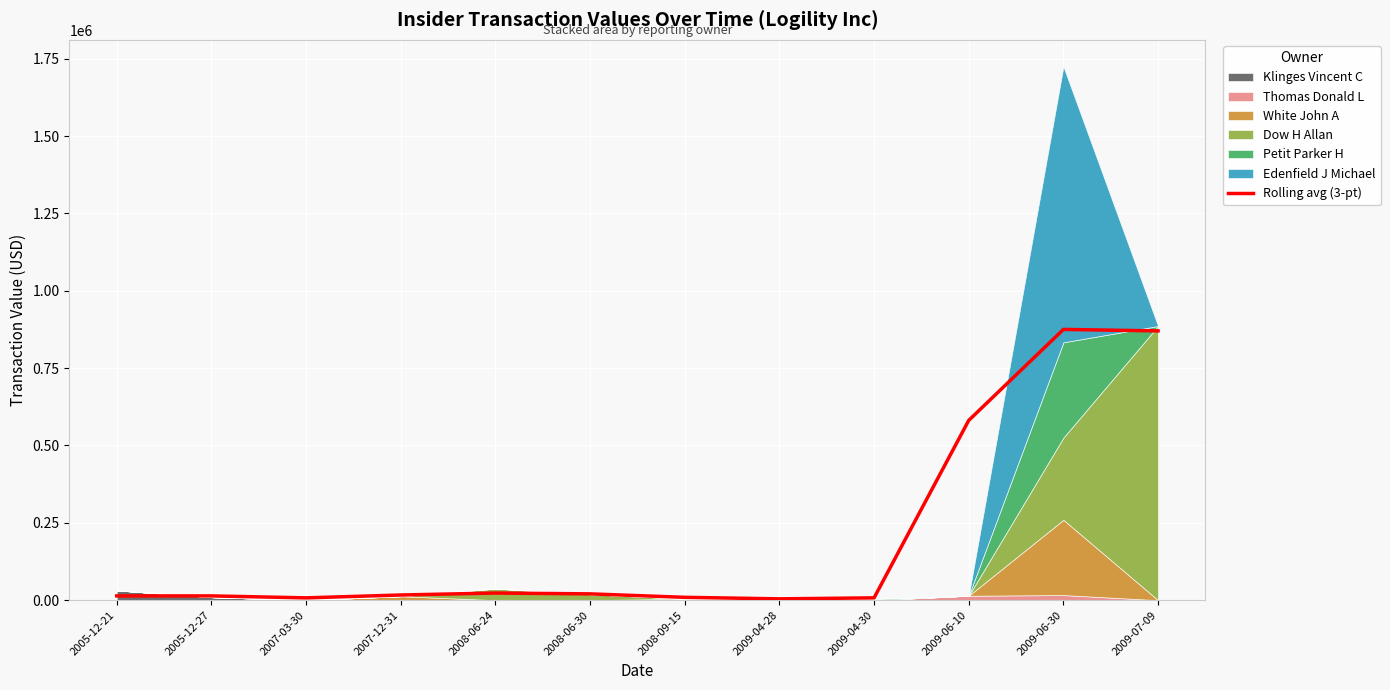

What is the change in value from 2008-09-15 to 2009-06-30?

+865841.7